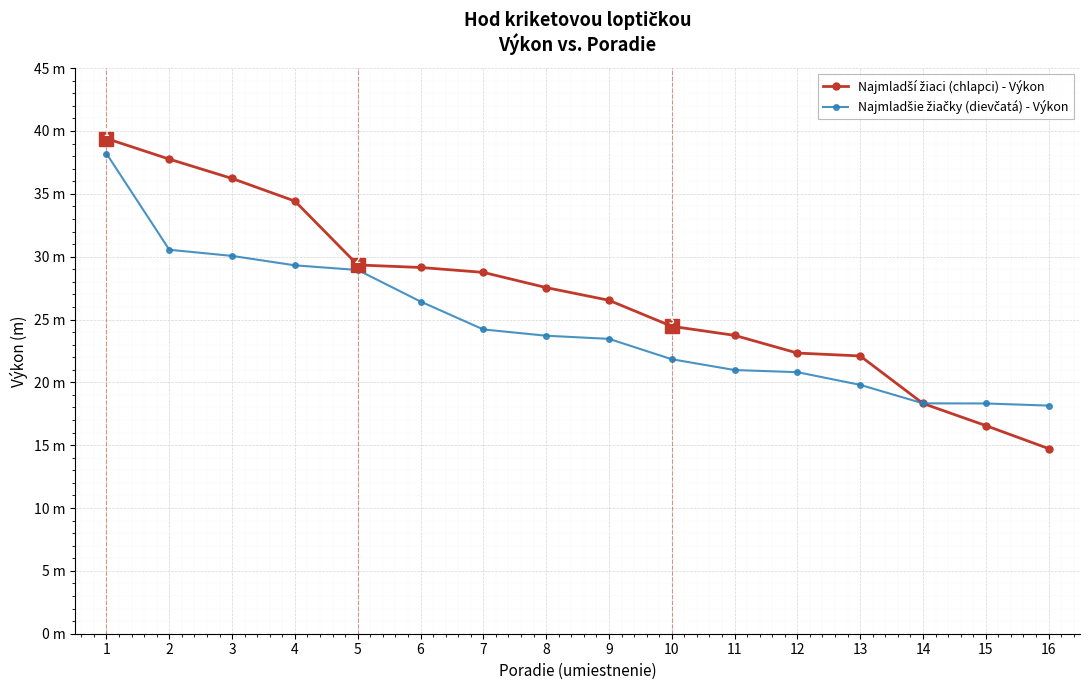

Is this an area chart (filled region under the line)?

No